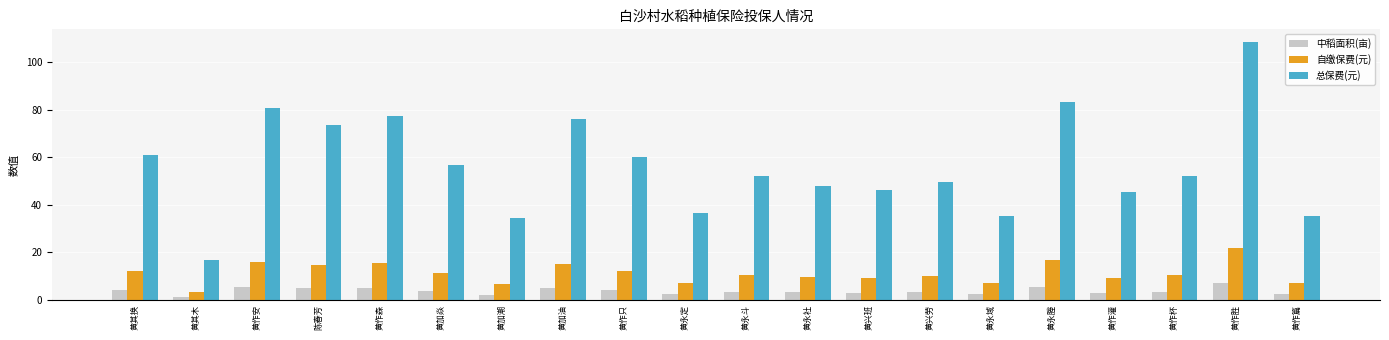

At which category is the sum across all series the highest?

黄作胜